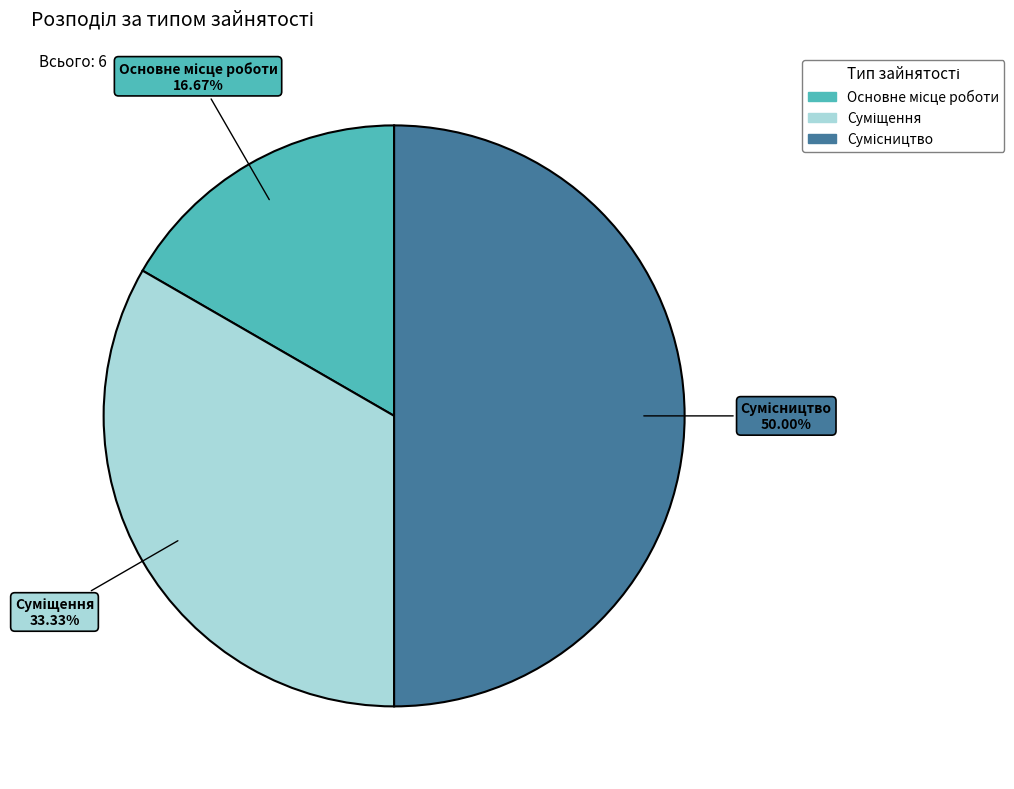

How many segments does this pie chart have?

3